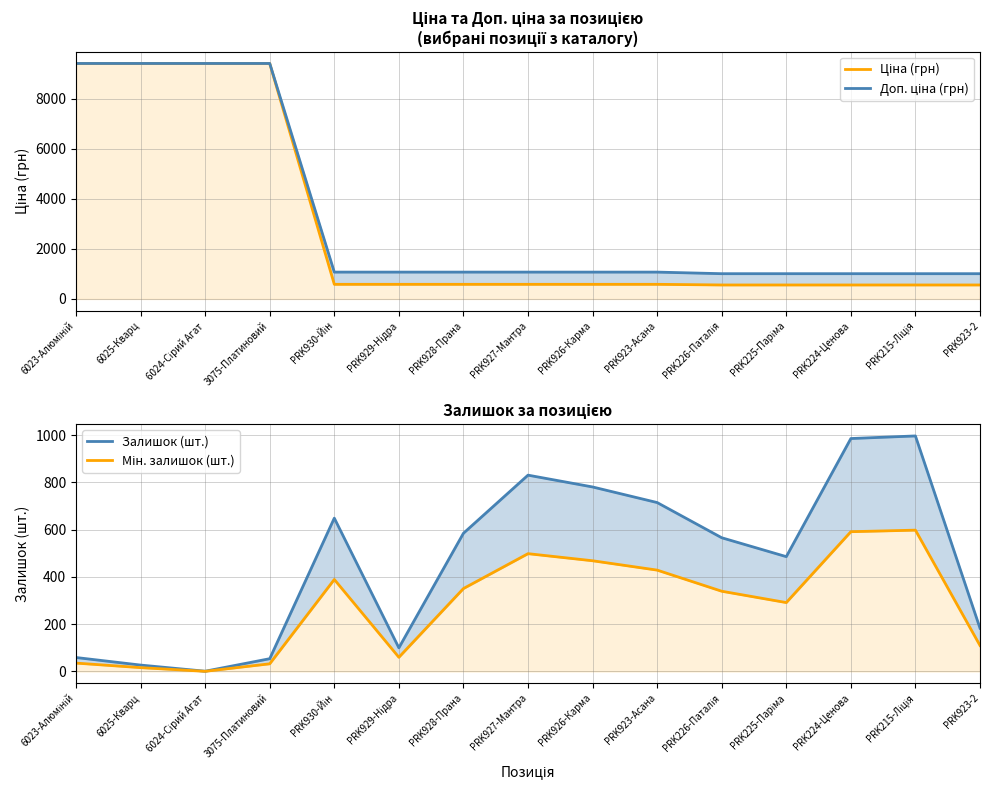

What is the spread (max minus min) of values at PRK923-2?

901.2